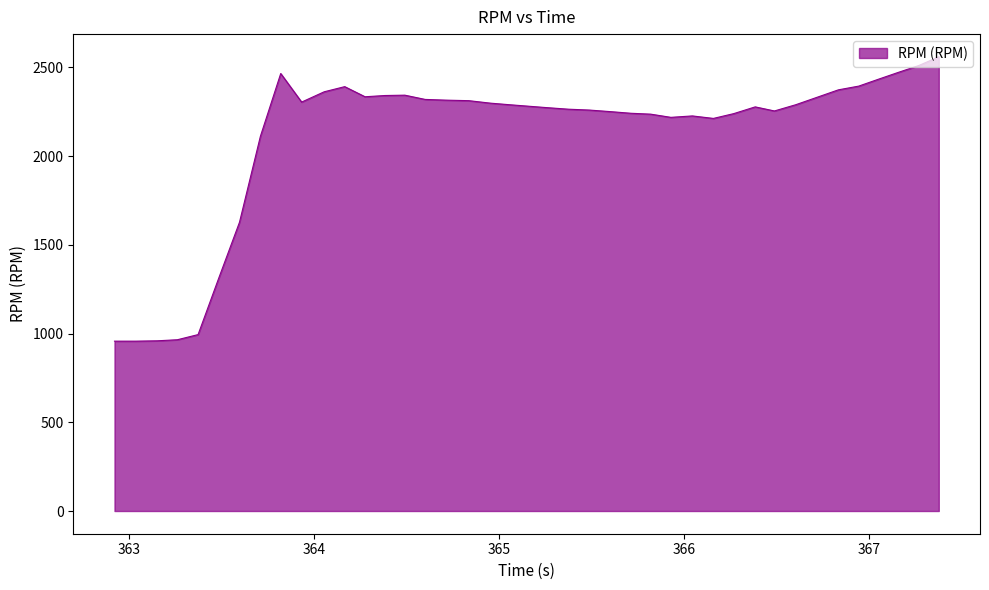

What is the smallest value displayed?

957